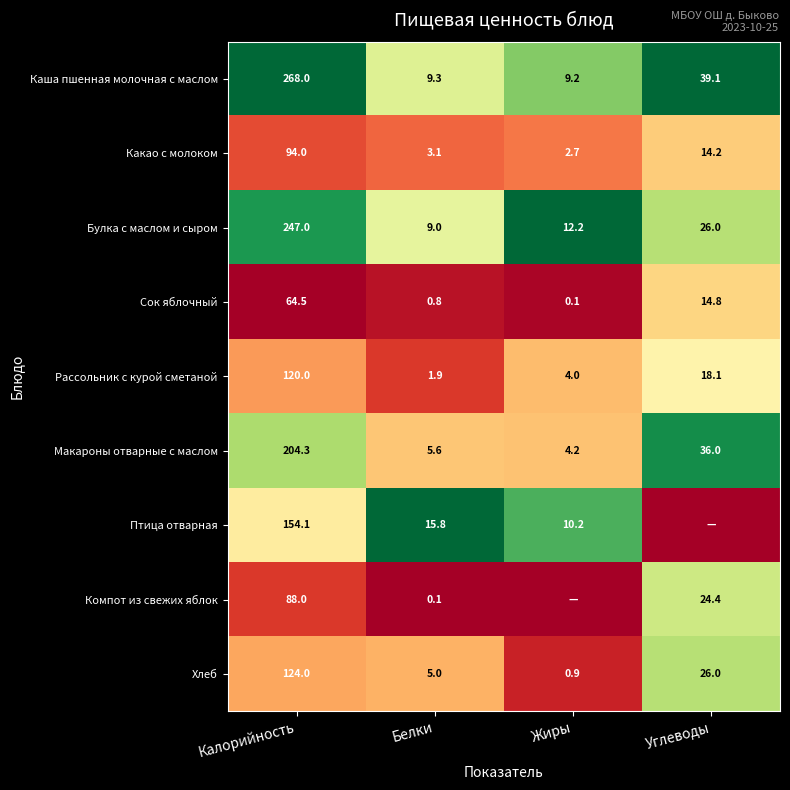

What is the approximate value of Рассольник с курой сметаной at Белки?

1.9